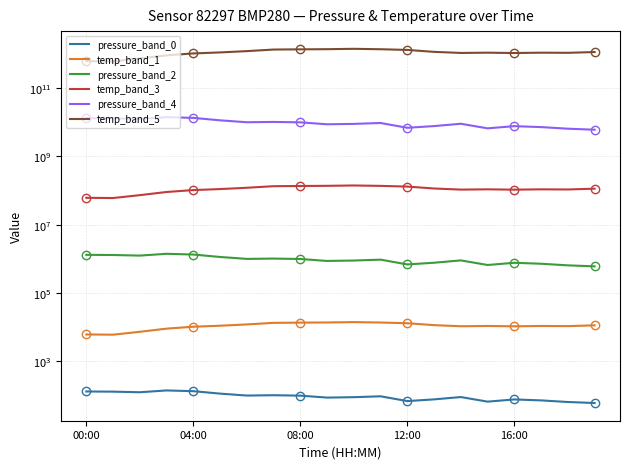

Reading left to right, list all the values displayed in this chart.

pressure_band_0: 130.6	129.1	123.9	140.0	133.2	113.0	99.3	101.4	98.6	86.5	88.9	94.3	68.3	76.7	89.7	65.8	76.3	71.6	64.2	60.0
temp_band_1: 6095.8	6000.0	7293.4	9018.0	10263.5	10982.0	11988.0	13329.3	13521.0	13664.7	14000.0	13616.8	12994.0	11413.2	10598.8	10790.4	10550.9	10790.4	10694.6	11269.5
pressure_band_2: 1305689.3	1290590.8	1239387.3	1400000.0	1331728.7	1129978.1	992560.2	1013785.6	986433.3	864551.4	888621.4	943326.0	683369.8	766739.6	896717.7	658205.7	763457.3	715536.1	642450.8	600000.0
temp_band_3: 60958083.8	60000000.0	72934131.7	90179640.7	102634730.5	109820359.3	119880239.5	133293413.2	135209580.8	136646706.6	140000000.0	136167664.7	129940119.8	114131736.5	105988024.0	107904191.6	105508982.0	107904191.6	106946107.8	112694610.8
pressure_band_4: 13056892779.0	12905908096.3	12393873085.3	14000000000.0	13317286652.1	11299781181.6	9925601750.5	10137855579.9	9864332603.9	8645514223.2	8886214442.0	9433260393.9	6833698030.6	7667396061.3	8967177242.9	6582056892.8	7634573304.2	7155361050.3	6424507658.6	6000000000.0
temp_band_5: 609580838323.4	600000000000.0	729341317365.3	901796407185.6	1026347305389.2	1098203592814.4	1198802395209.6	1332934131736.5	1352095808383.2	1366467065868.3	1400000000000.0	1361676646706.6	1299401197604.8	1141317365269.5	1059880239521.0	1079041916167.7	1055089820359.3	1079041916167.7	1069461077844.3	1126946107784.4